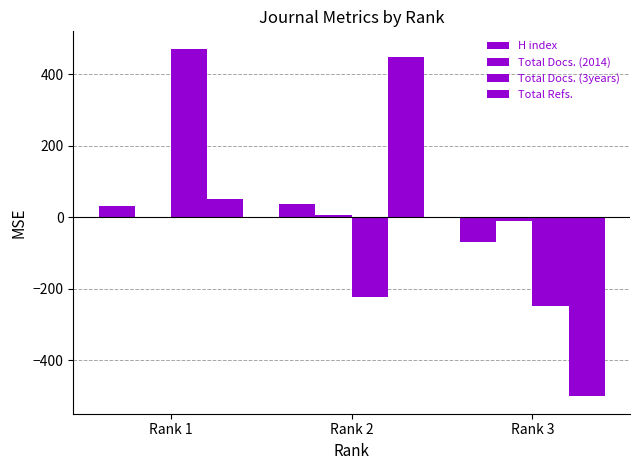

At which label is H index closest to -16?

Rank 1